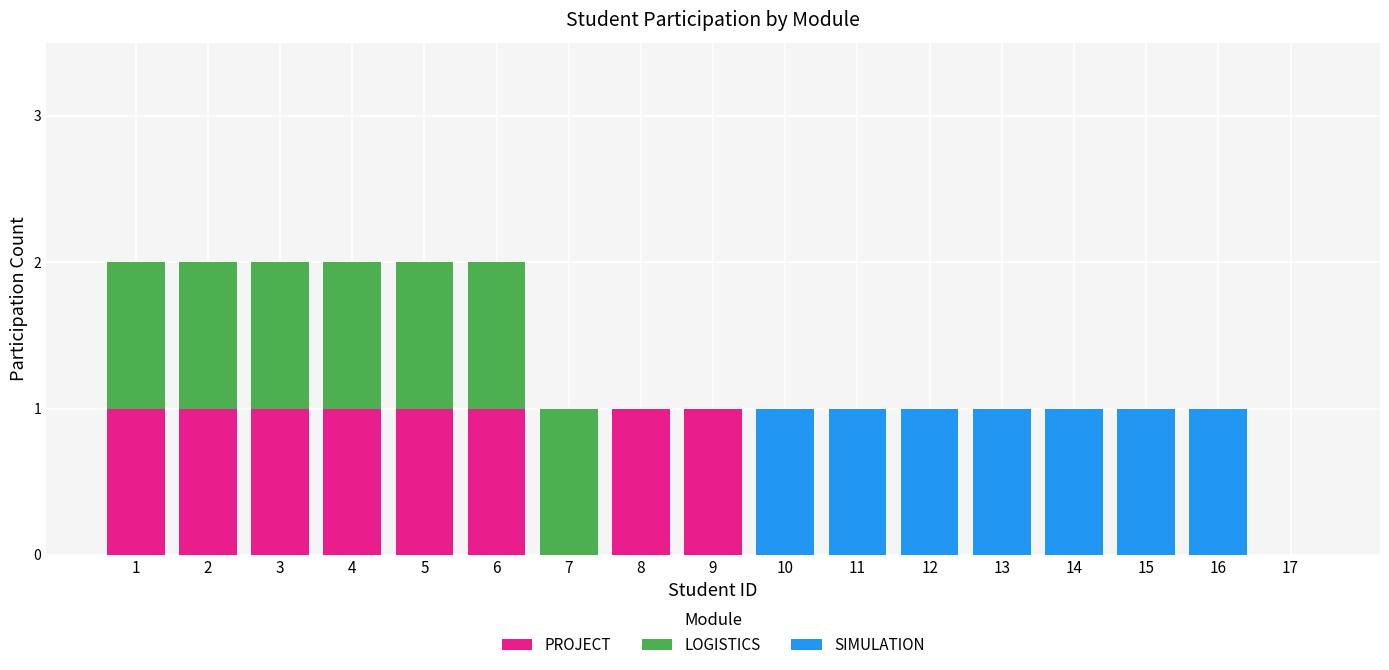

The PROJECT series shows 1 at 1. True or false?

True